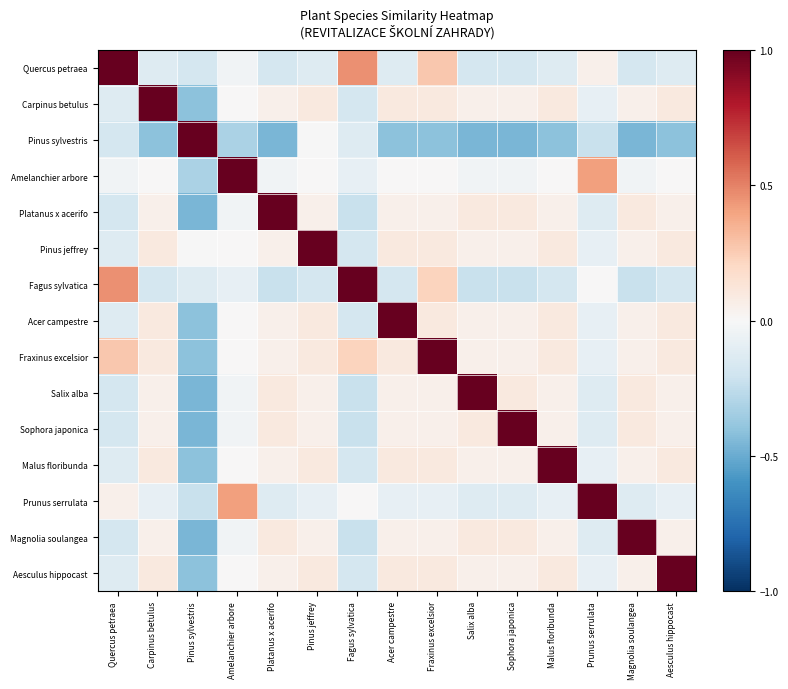

Between Salix alba and Platanus x acerifo, which is larger?

Salix alba